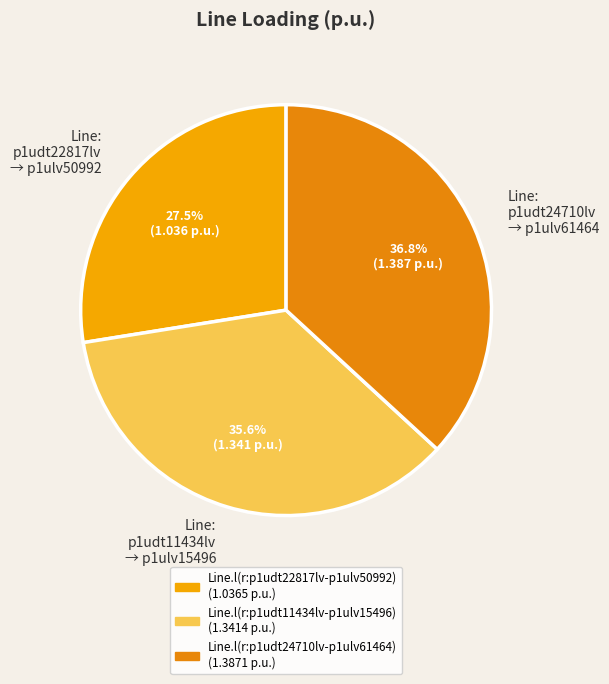

Which category has the smallest portion of the pie?

Line: p1udt22817lv → p1ulv50992